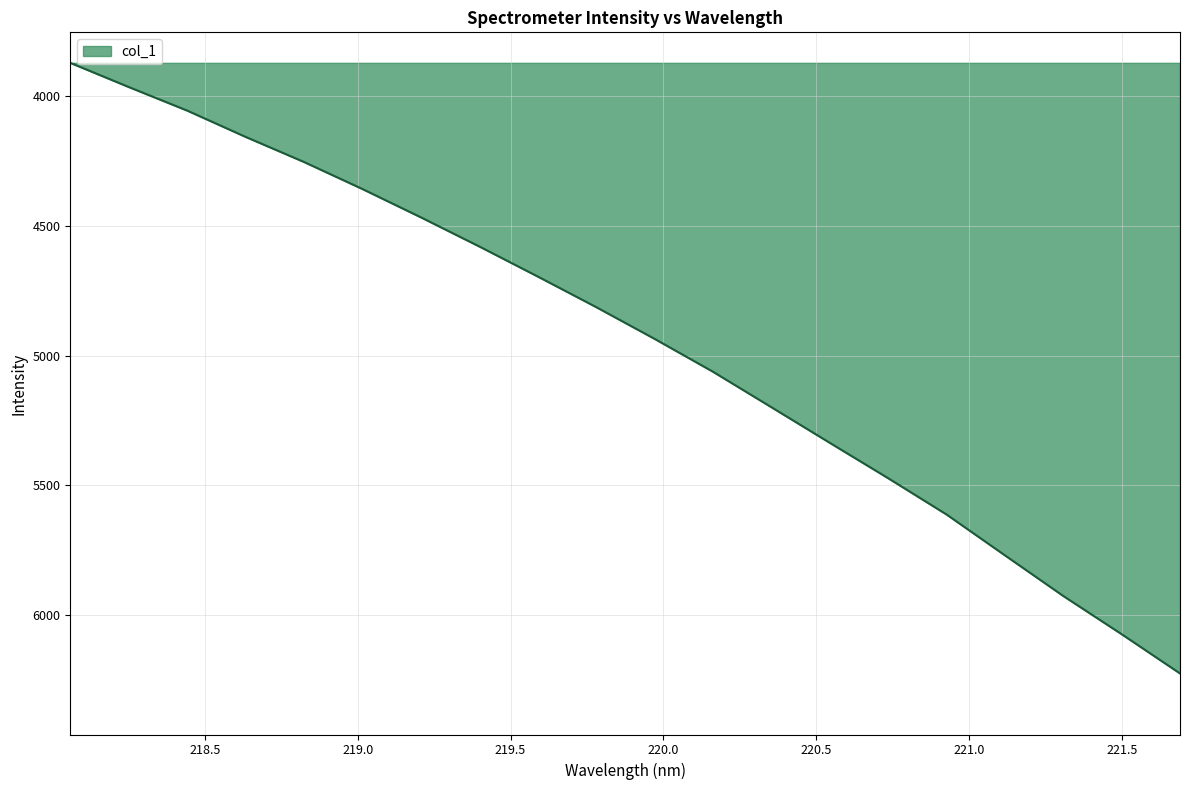

True or false: there are more than 0 points higher than both neighbors.

False